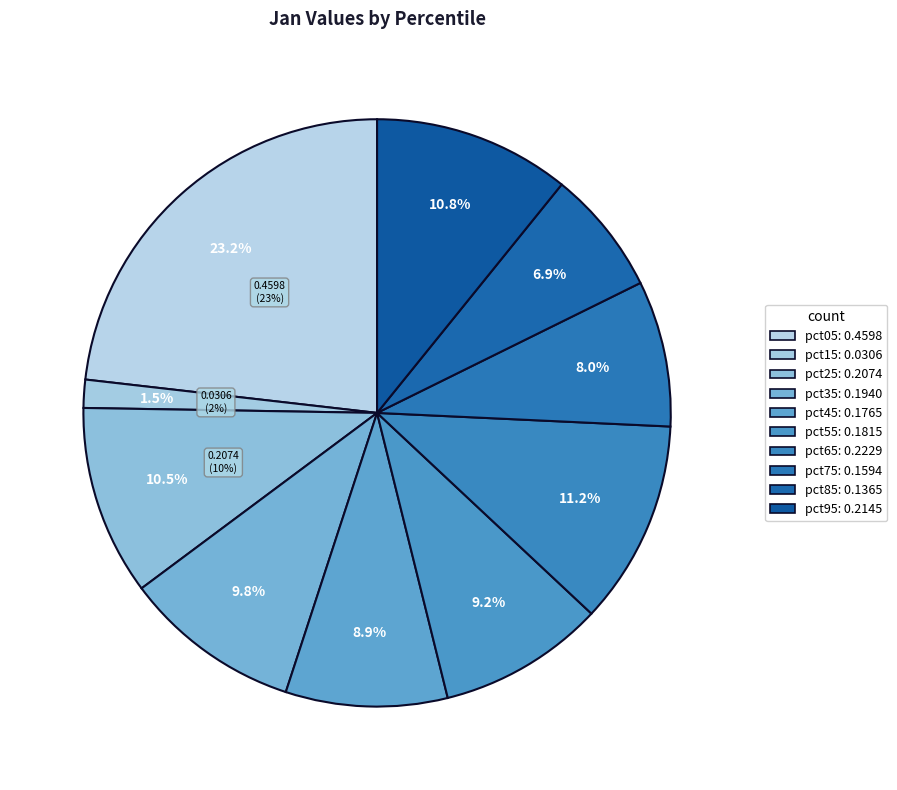

Is the sum of pct15 and pct35 greater than half?

No